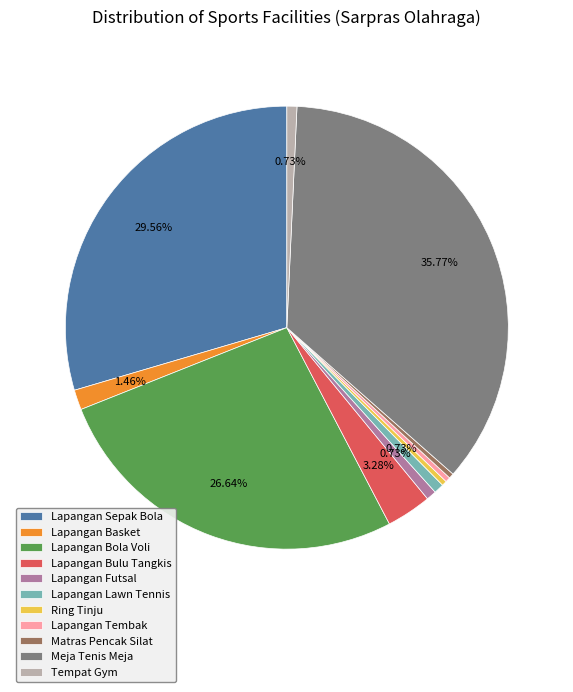

To the nearest percent, what is the combined percentage of Ring Tinju and Matras Pencak Silat?

1%